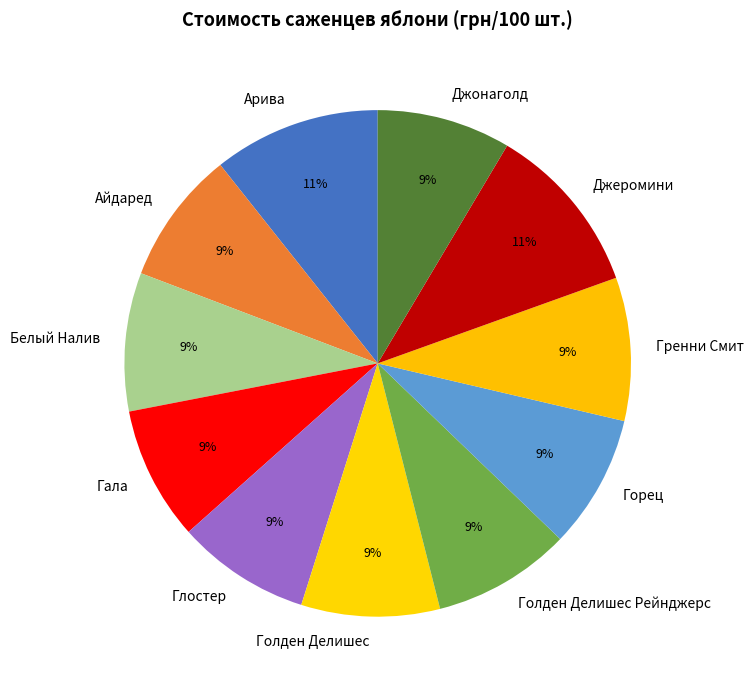

Does any single category account for the majority?

No